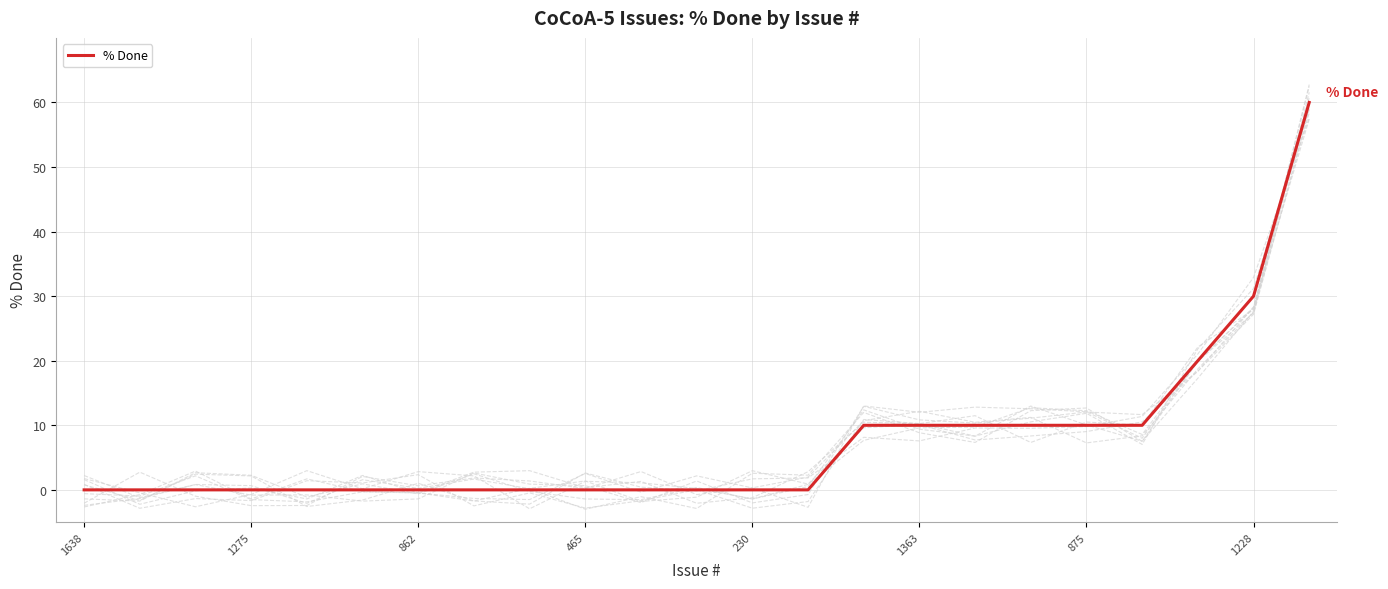

Reading left to right, transcribe all the data shown in this chart.

0	0	0	0	0	0	0	0	0	0	0	0	0	0	10	10	10	10	10	10	20	30	60